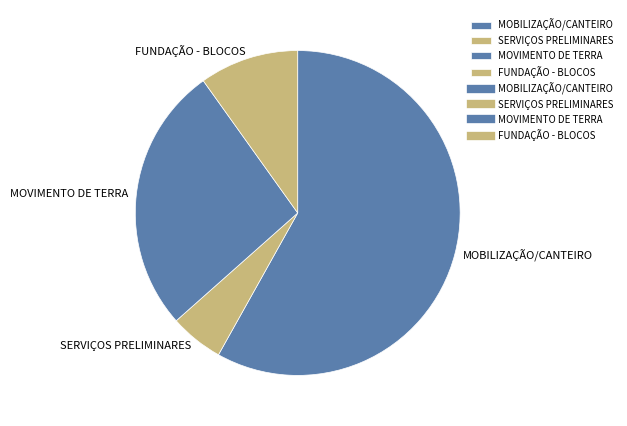

How many slices are in this pie chart?

4